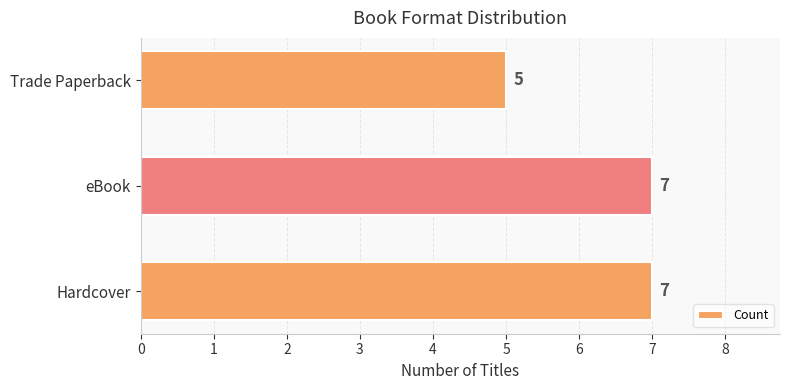

What is the sum of all values?

19